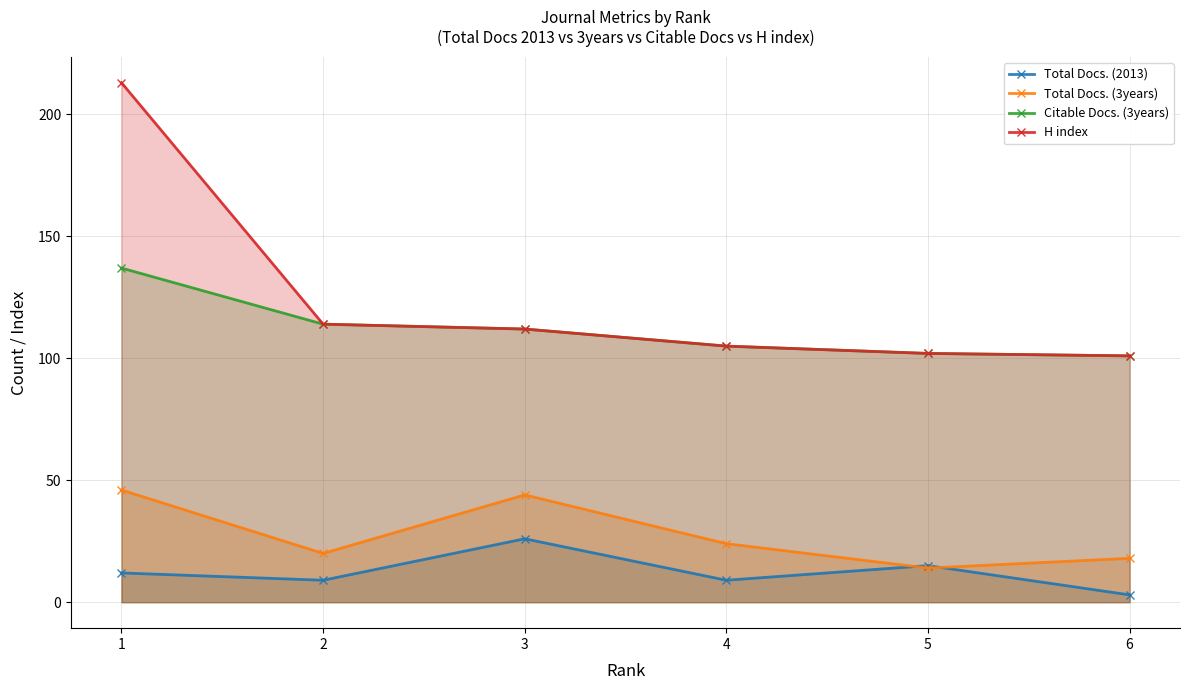

What is the total value across all series at 5?

233